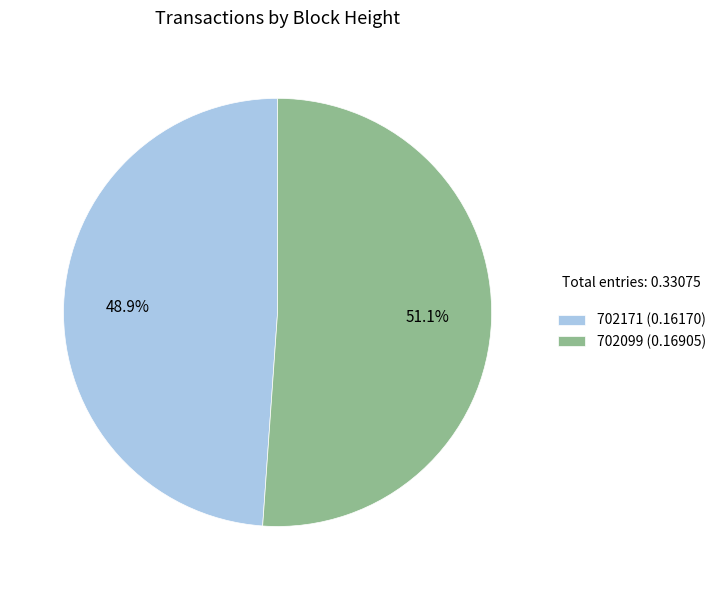

To the nearest percent, what is the average slice percentage?

50%